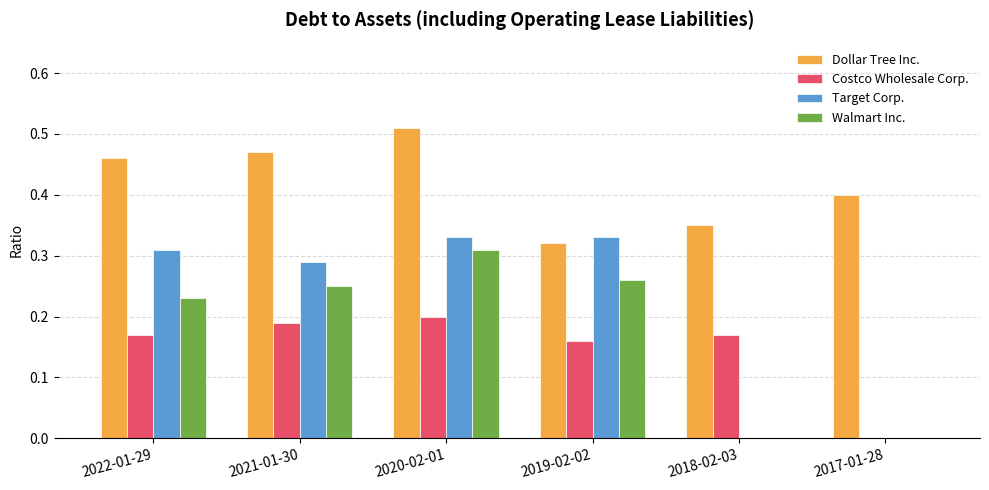

What is the sum of the Dollar Tree Inc. values at 2017-01-28 and 2018-02-03?

0.8